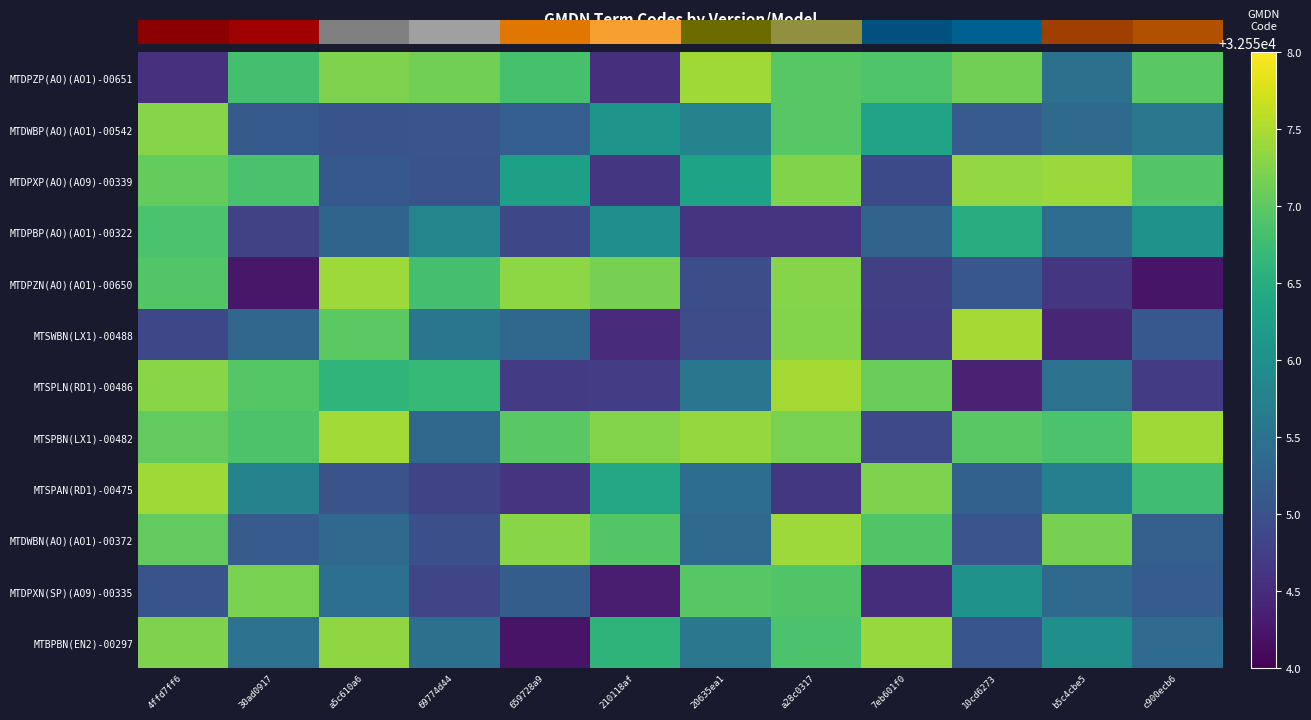

Which label corresponds to the largest value in the chart?

10cd6273